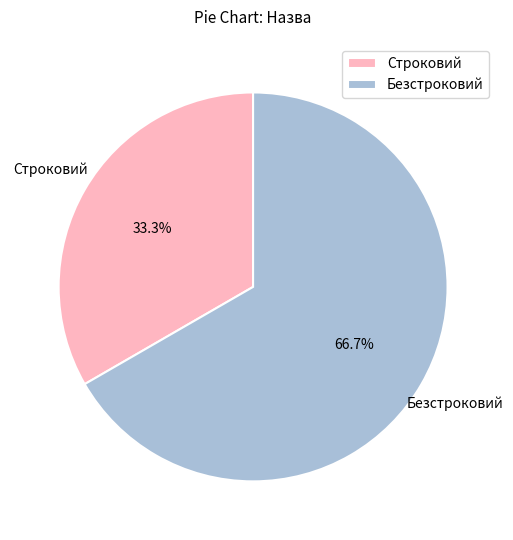

Is Строковий the majority of the pie?

No